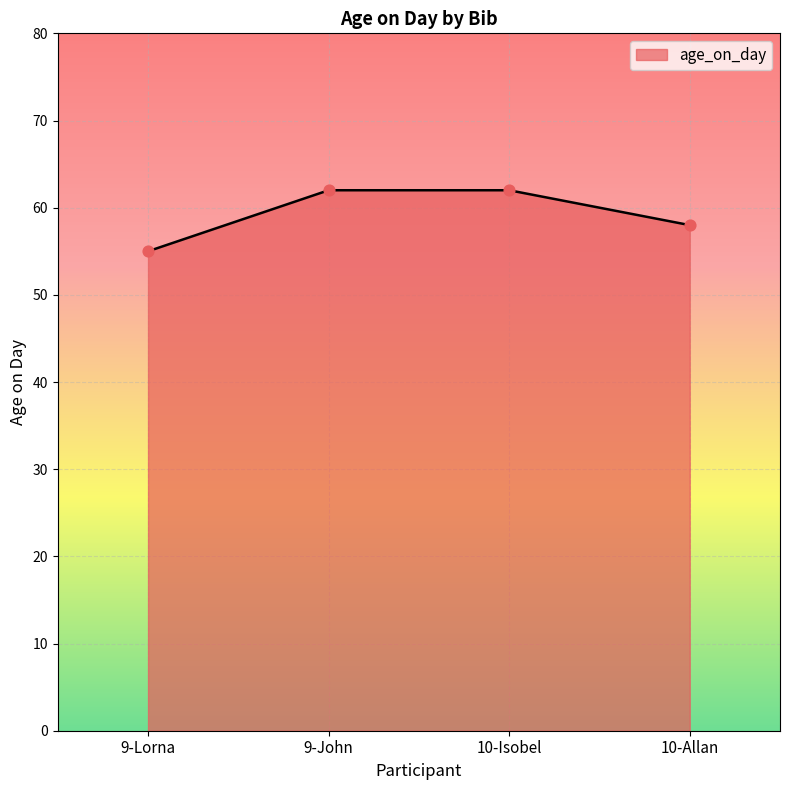

Approximately how many times larger is the value at 10-Isobel compared to 10-Allan?

1.1